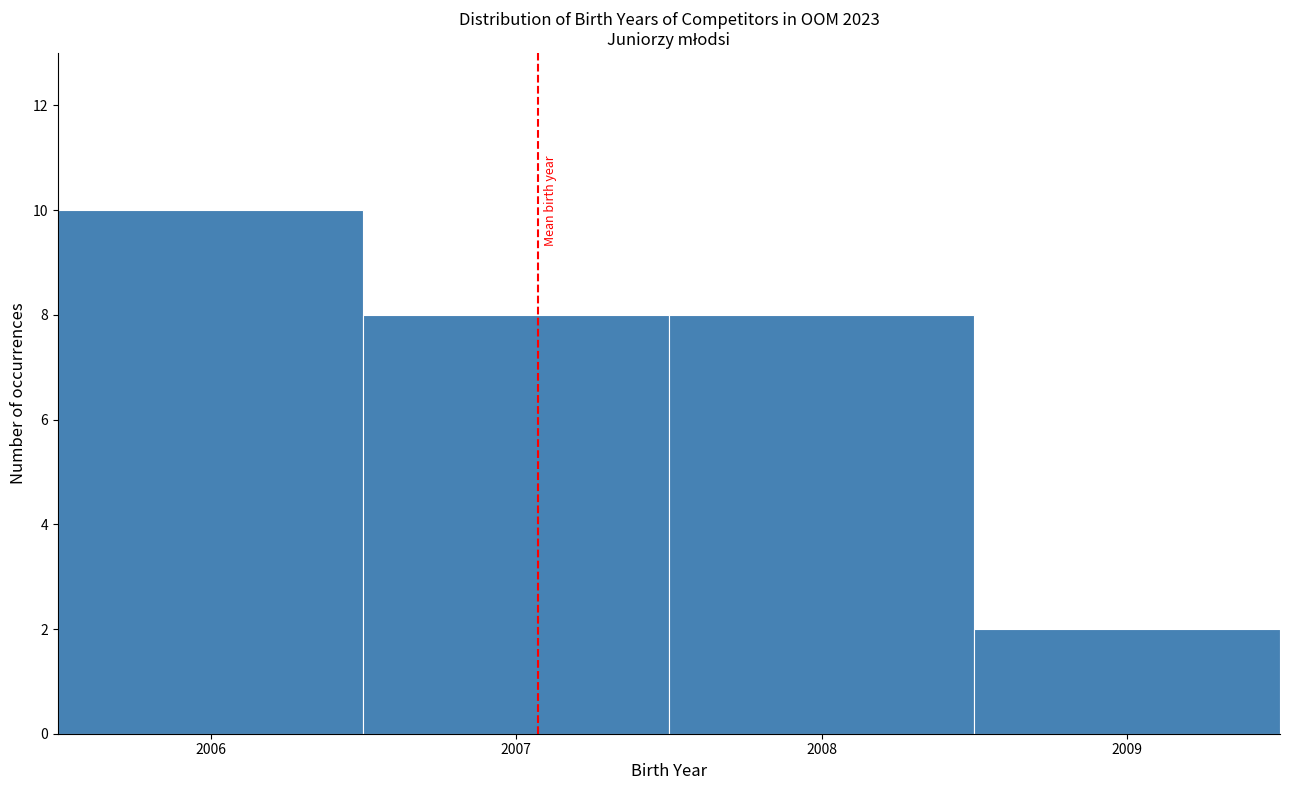

Over which range of the x-axis is the bar tallest?

2005.5 to 2006.5